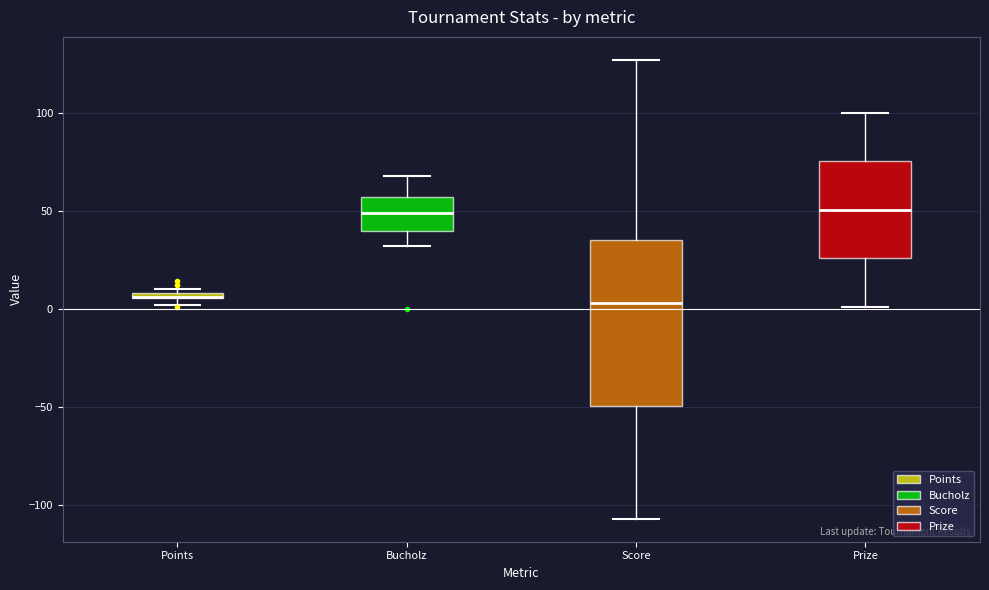

Where does the median line of the box for Score sit on the y-axis? The values are not printed on the chart, so give them approximately, as read against the axis.

5